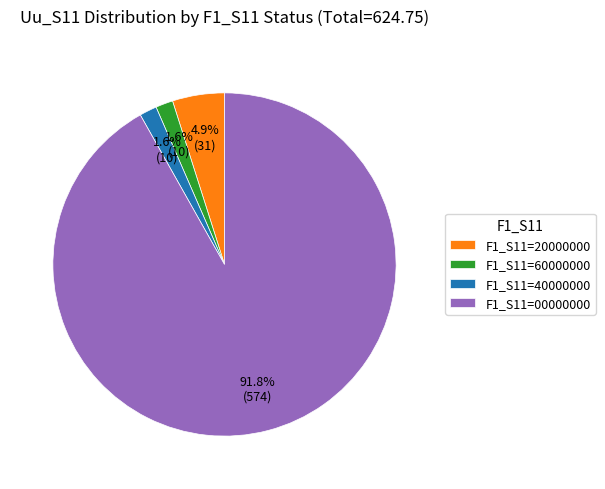

To the nearest percent, what is the average slice percentage?

25%